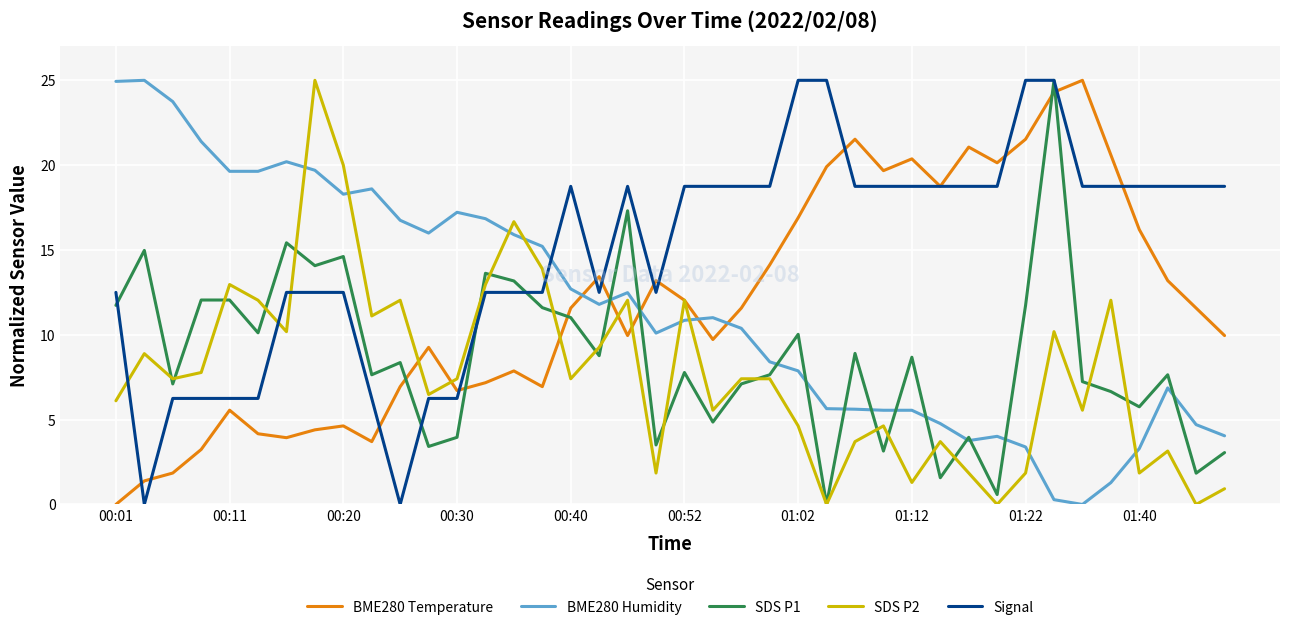

How many categories are shown in the chart?

40